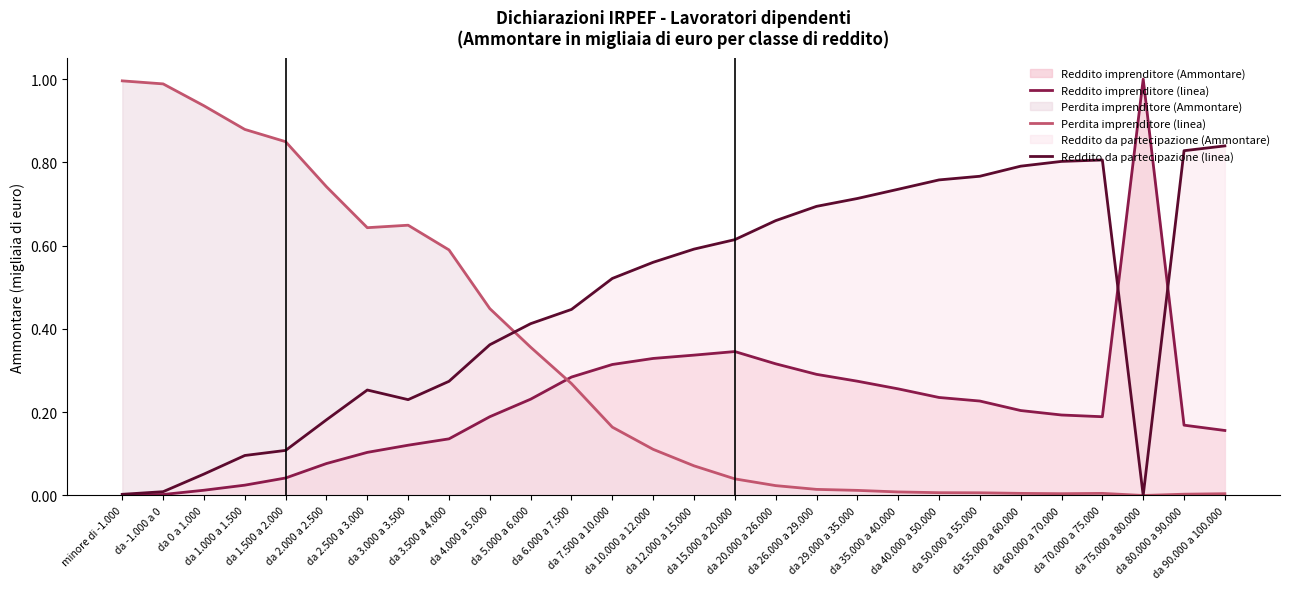

After their last crossing, which series has the higher values: Reddito imprenditore (linea) or Perdita imprenditore (linea)?

Reddito imprenditore (linea)